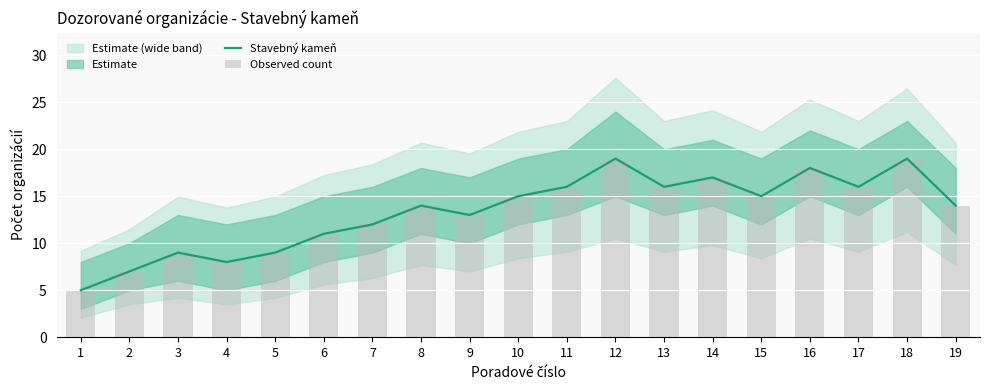

What is the value of the Observed count bar at the 12th from the left?

19